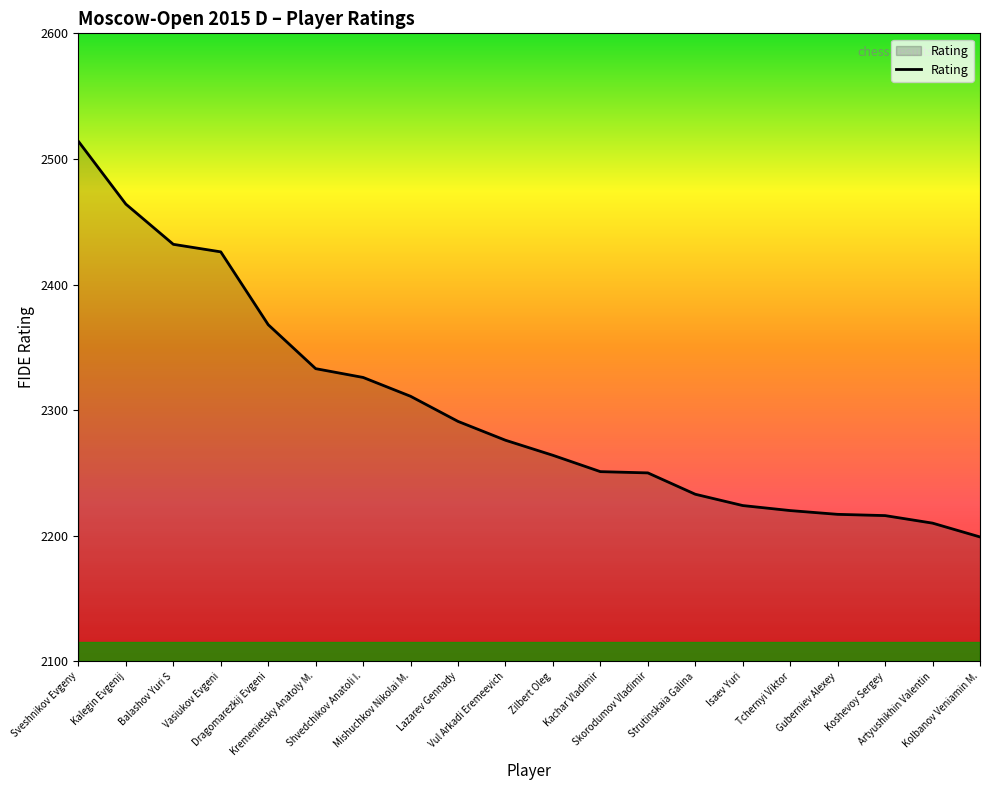

What is the difference between the maximum and minimum values?

315